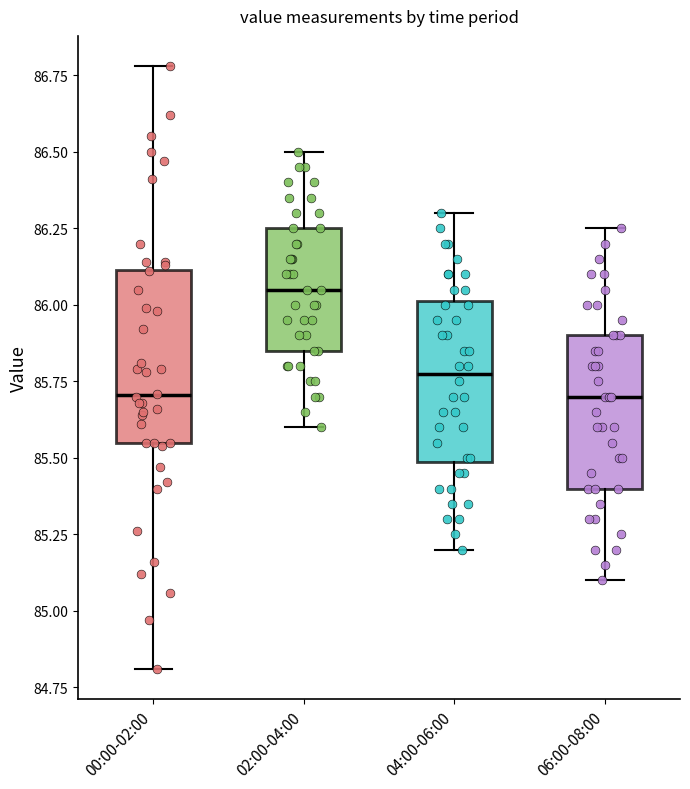

Reading left to right, transcribe this box plot: for each box, give where its median line is, the range the box spans, and where its two whiskers end, as read against the y-axis. The values are not printed on the chart, so give them approximately, as read against the axis.

00:00-02:00: median 85.70, box 85.55 to 86.10, whiskers 84.80 to 86.80
02:00-04:00: median 86.05, box 85.85 to 86.25, whiskers 85.60 to 86.50
04:00-06:00: median 85.80, box 85.50 to 86.00, whiskers 85.20 to 86.30
06:00-08:00: median 85.70, box 85.40 to 85.90, whiskers 85.10 to 86.25